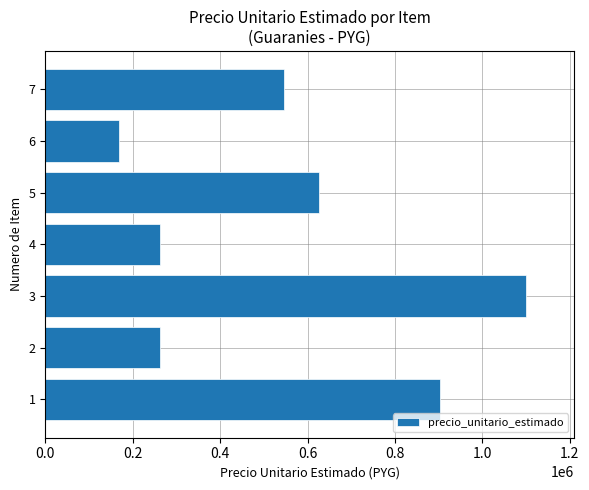

Is it true that the value at 5 is 626331?

True